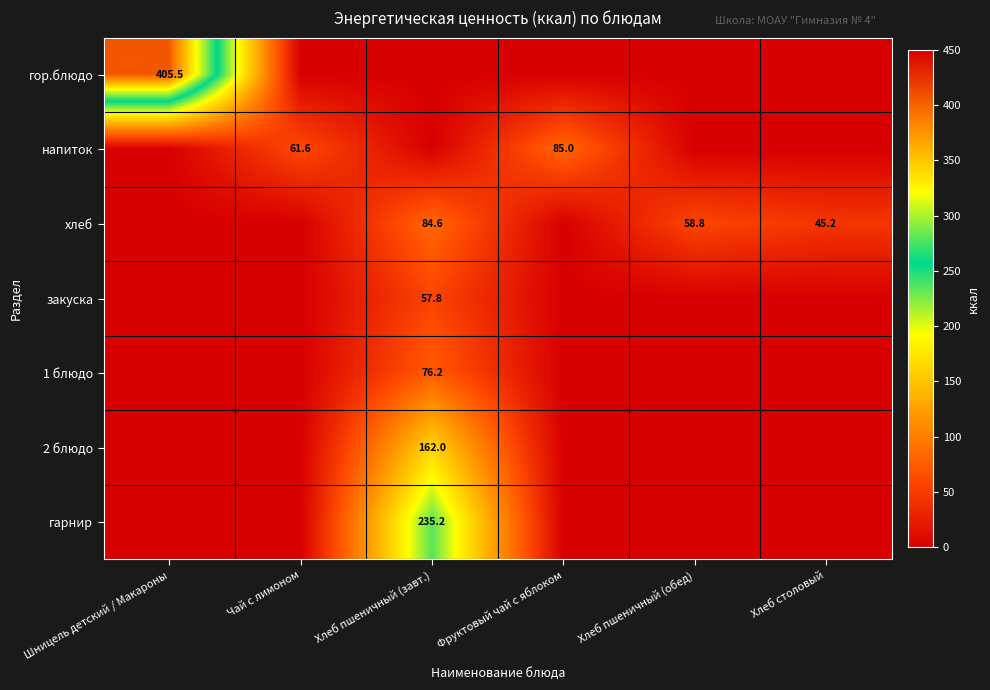

What is the total value across all series at Фруктовый чай с яблоком?

85.0